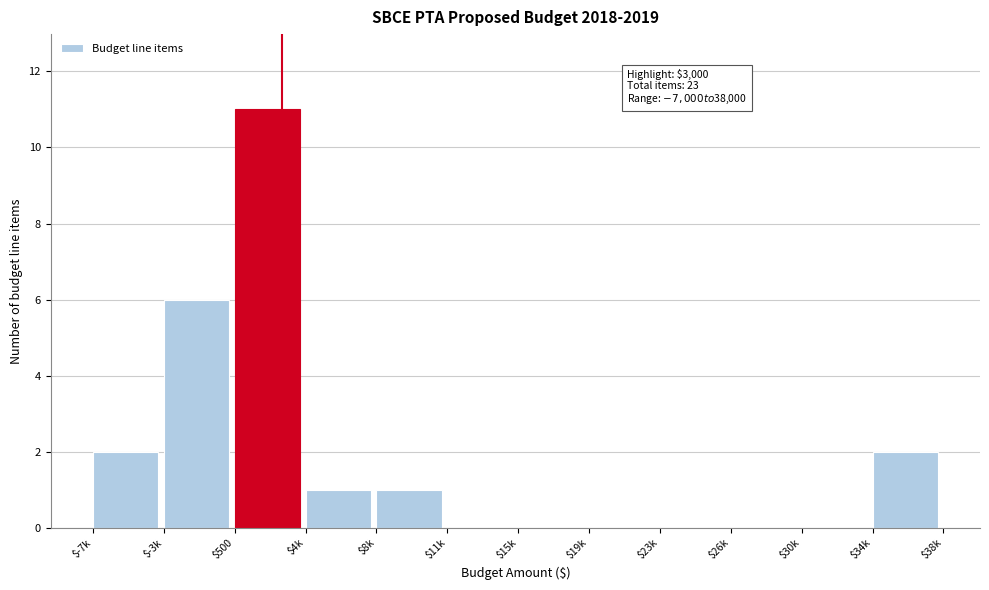

What is the sum of all values?

23